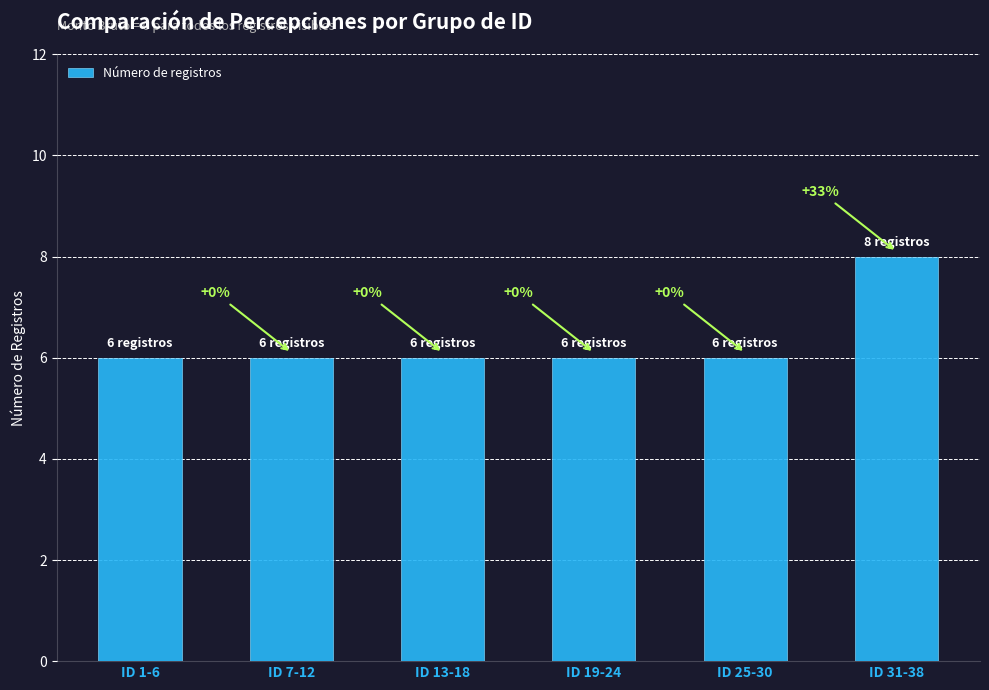

What is the smallest value displayed?

6